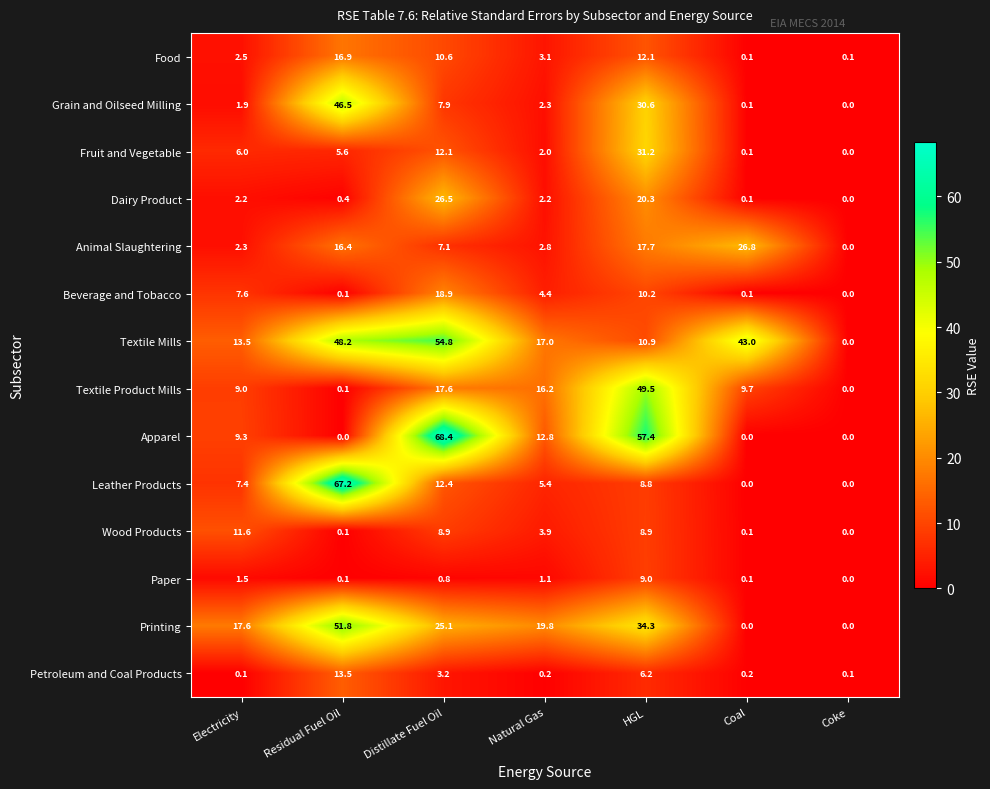

At which label is Paper closest to 4?

Electricity